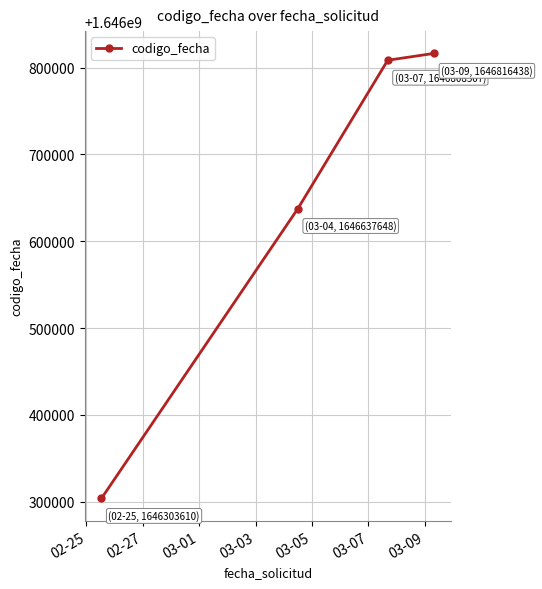

Reading left to right, list all the values displayed in this chart.

1646303610	1646637648	1646808507	1646816438